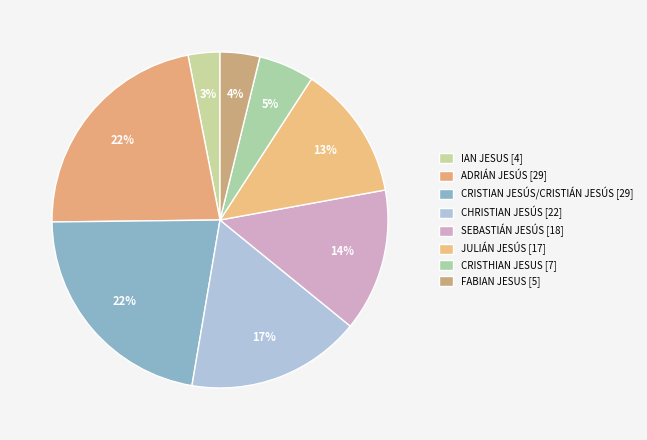

Count the number of slices in the pie.

8